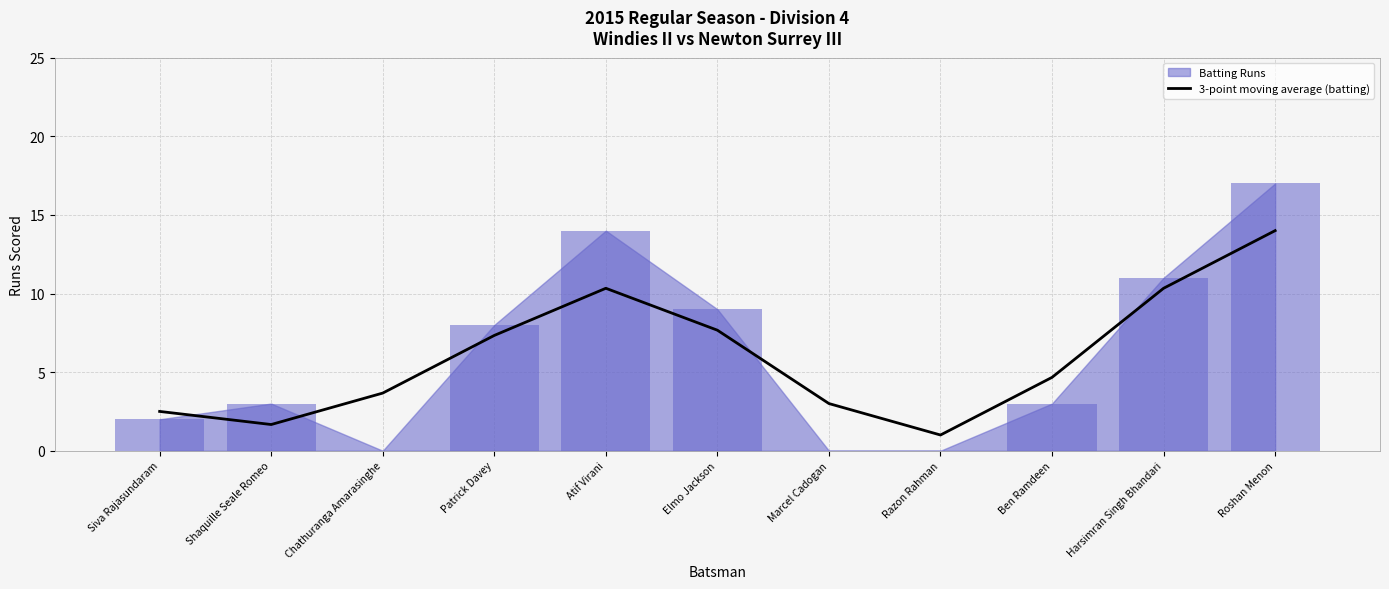

Are the bars horizontal?

No